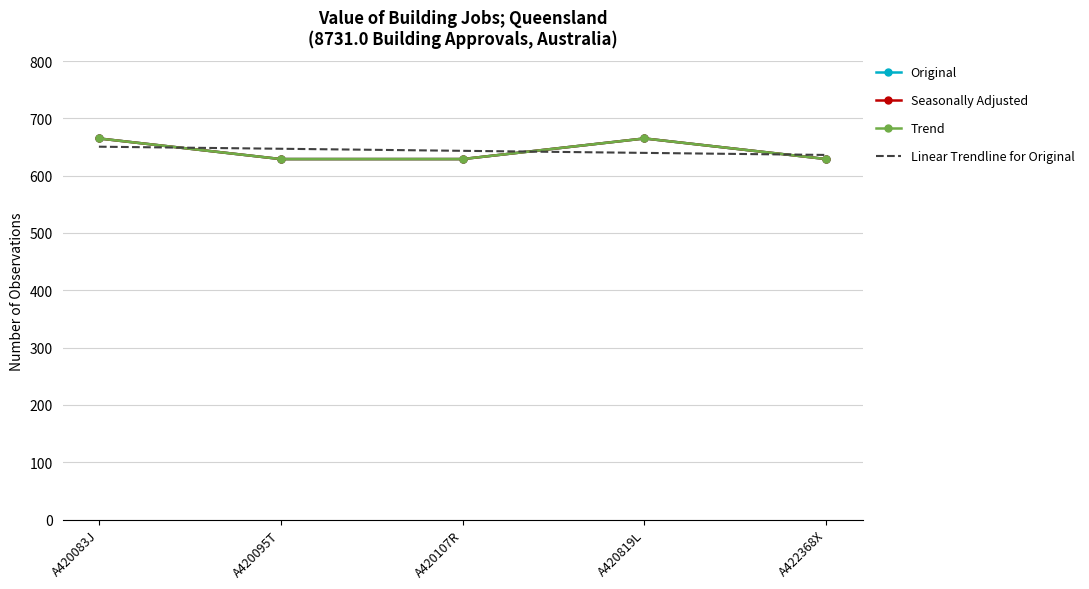

Does the chart have visible grid lines?

Yes